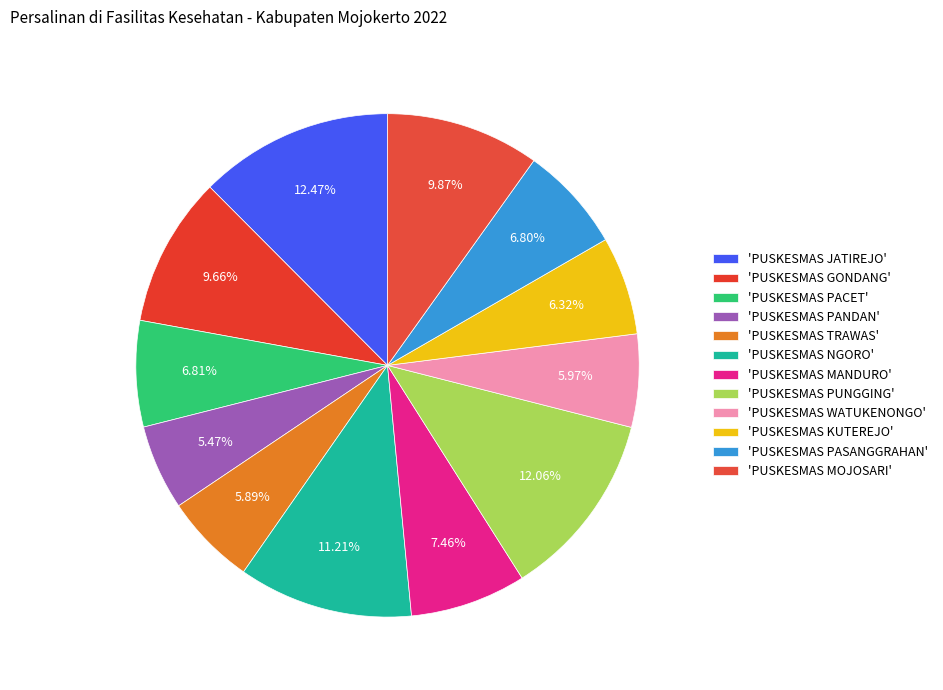

To the nearest percent, what is the difference between the largest and smallest slice percentages?

7%